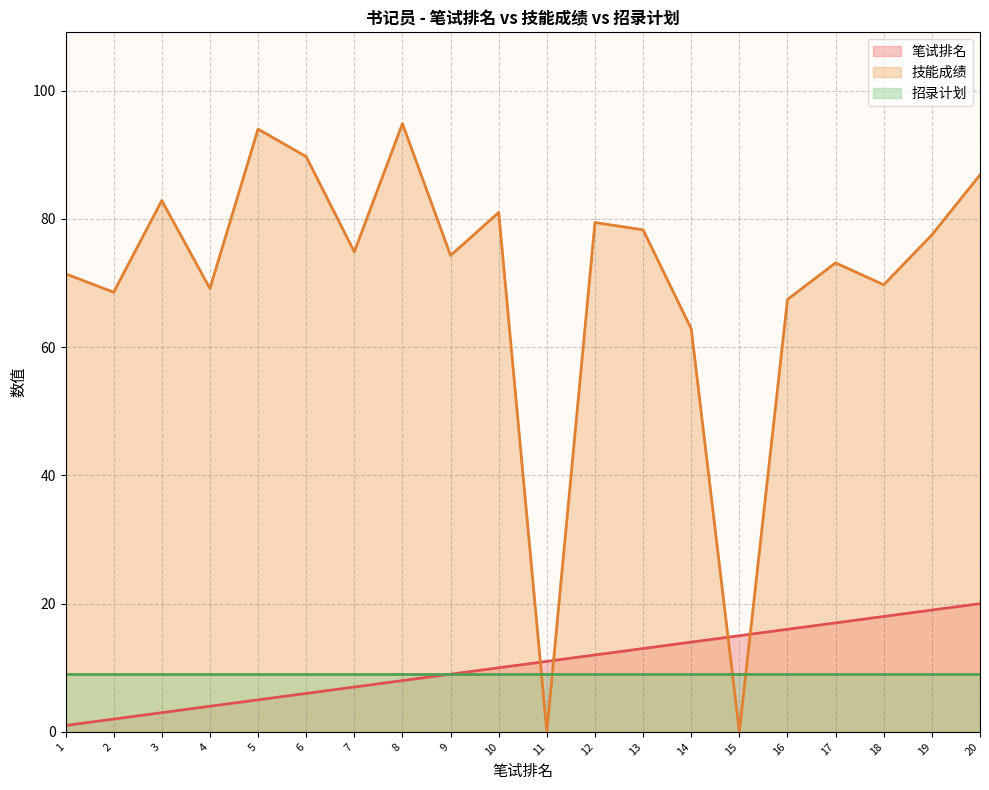

Which category has the lowest value across all series?

11